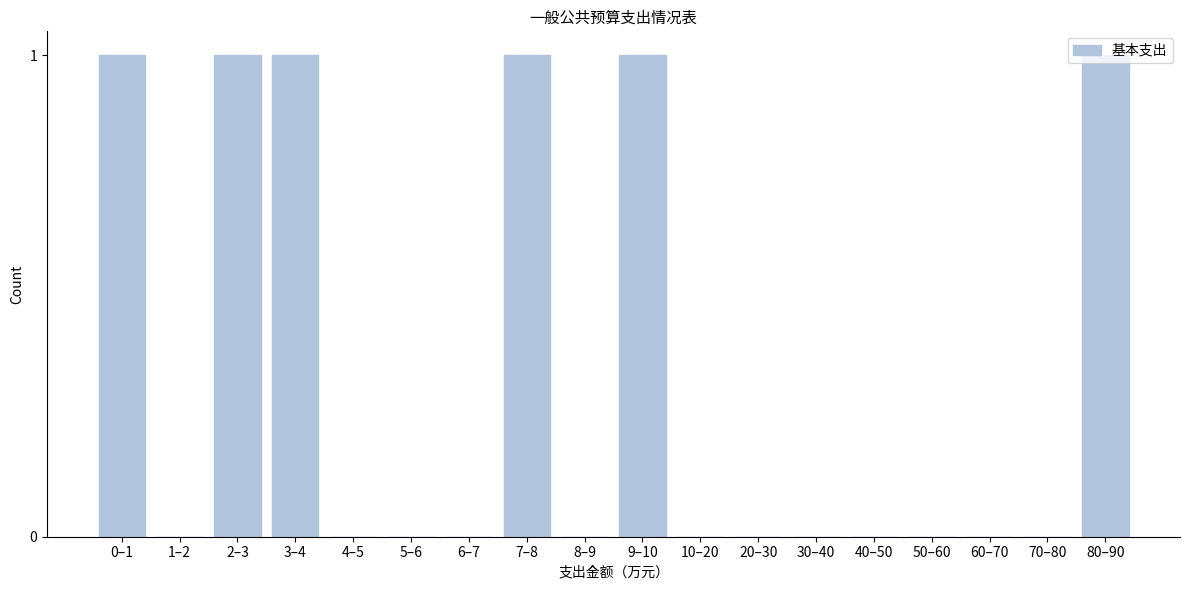

The chart shows a value of 1 at 0–1. True or false?

True